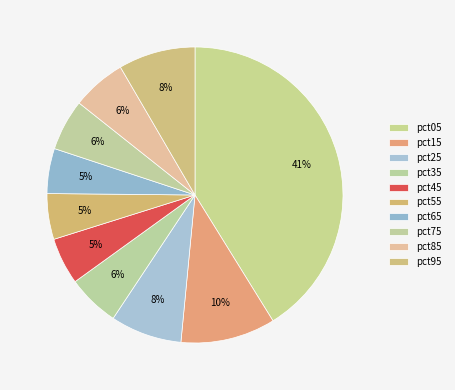

Count the number of slices in the pie.

10